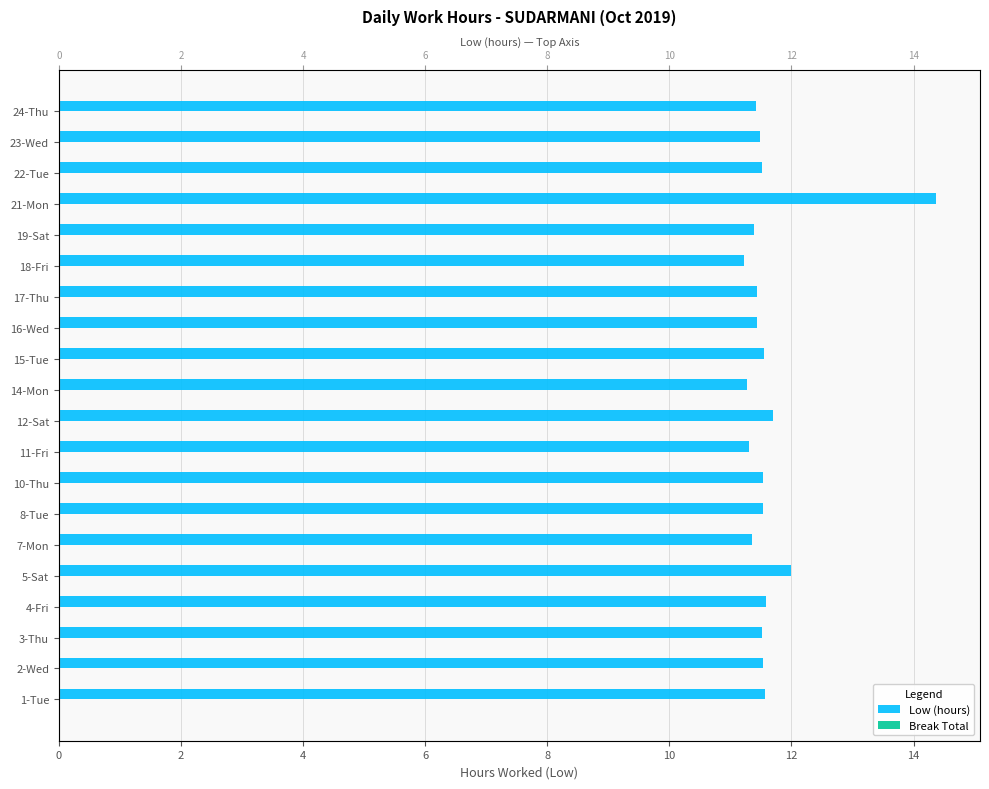

Which series has the largest range (max minus min)?

Low (hours)